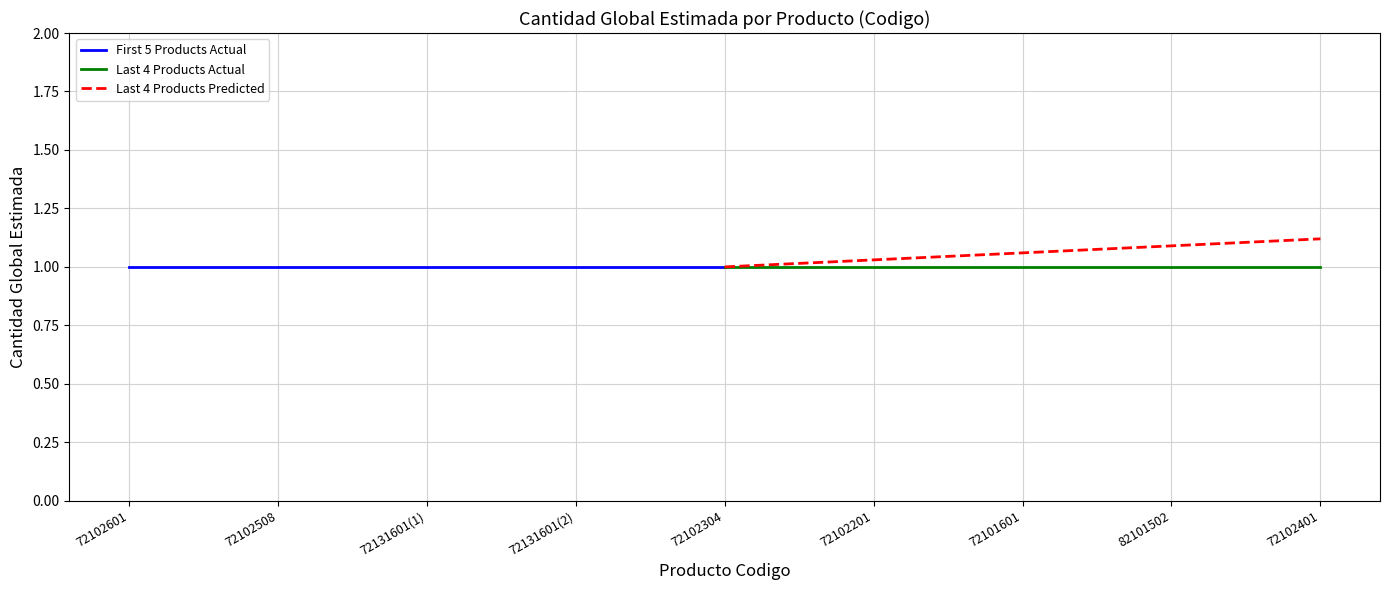

The Last 4 Products Actual series shows 1.0 at 72101601. True or false?

True